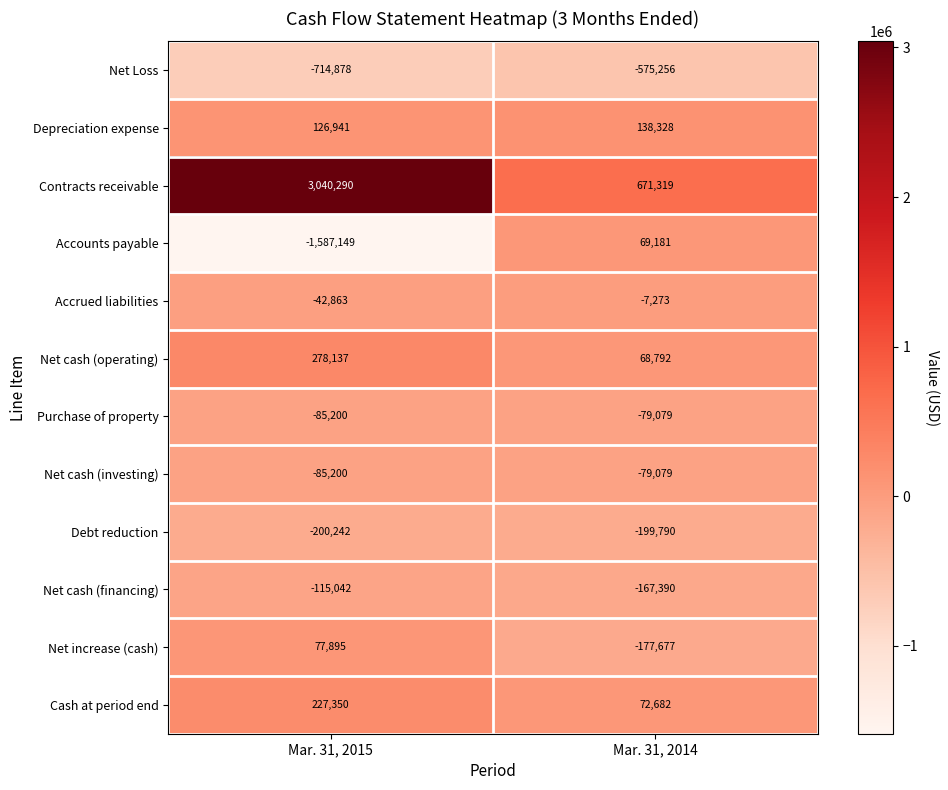

The Net increase (cash) series shows 102960 at Mar. 31, 2015. True or false?

False